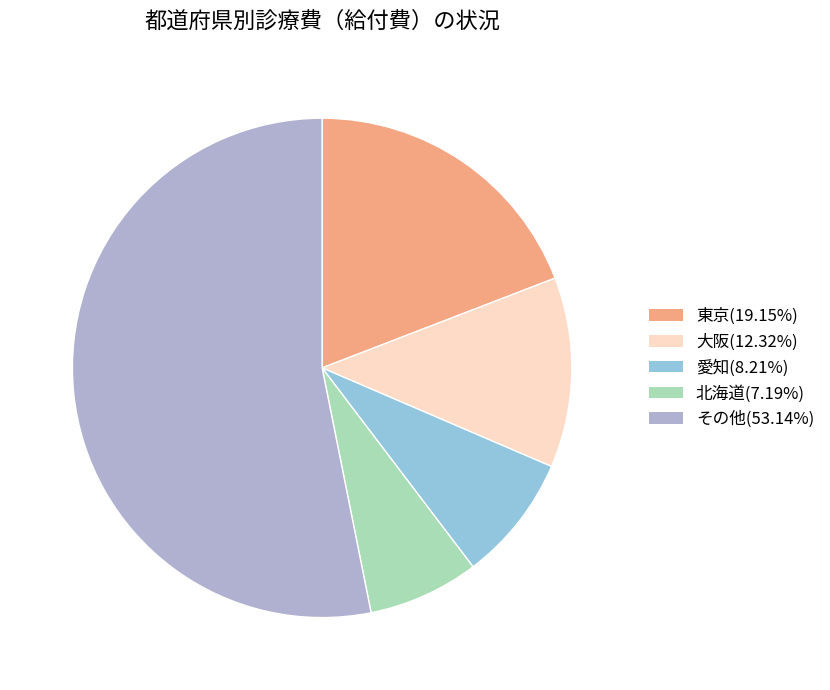

How many segments does this pie chart have?

5